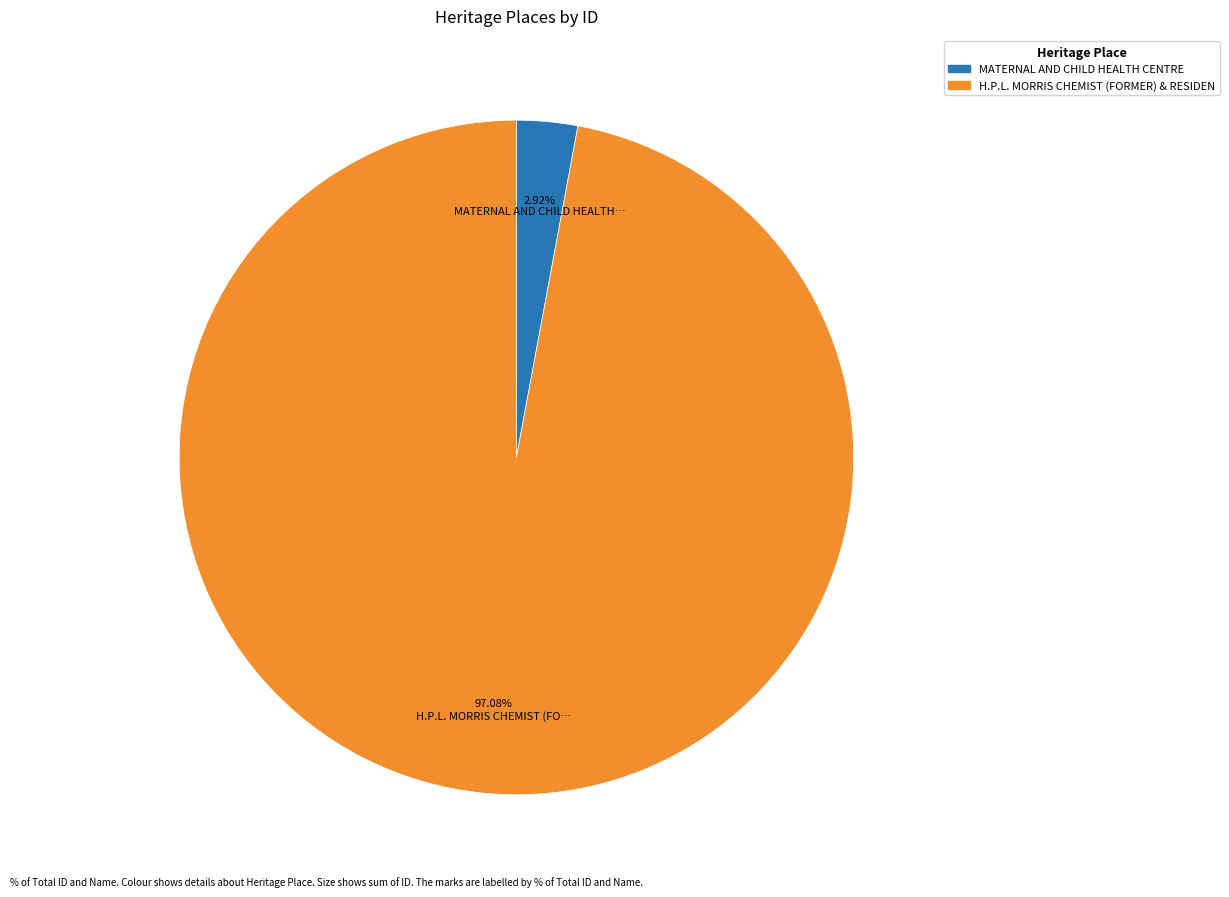

Is there any slice that represents more than half of the pie?

Yes